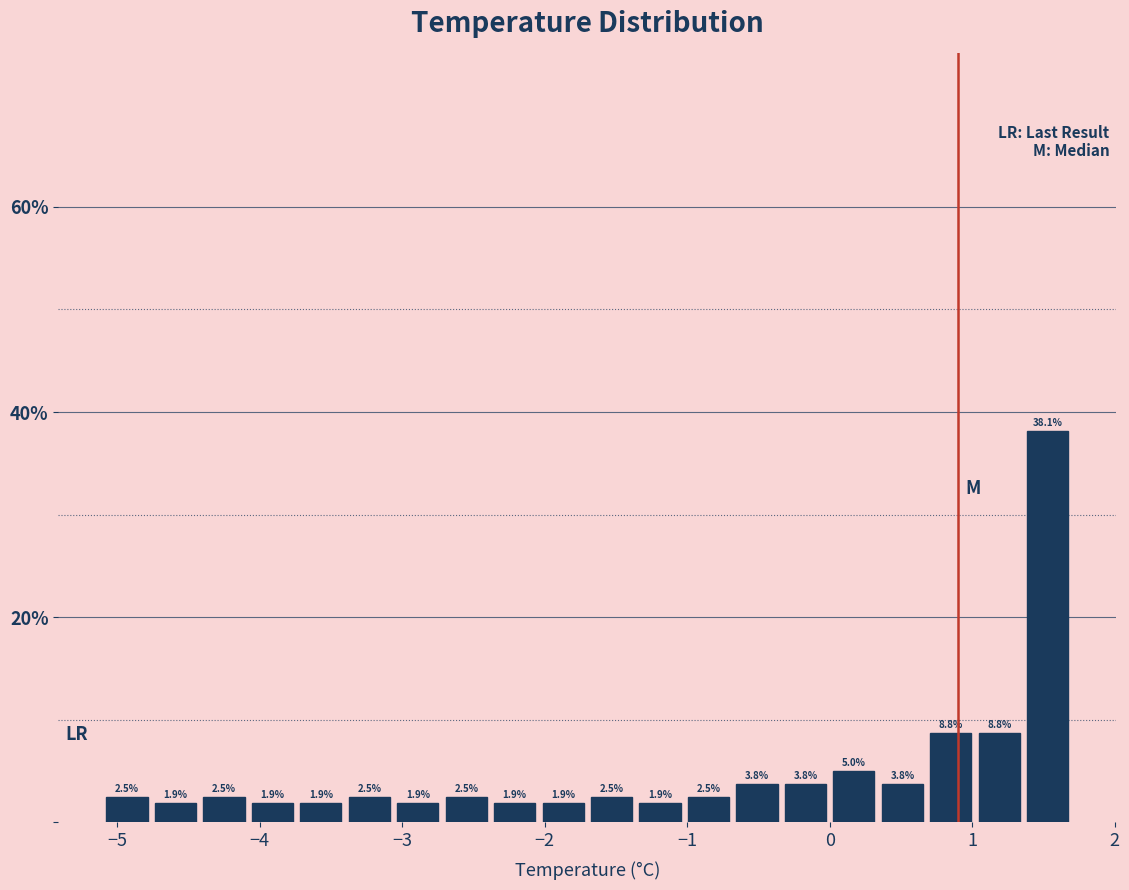

Around what value on the x-axis is the tallest bar? Give the approximate position of its centre, as read against the axis.

1.5